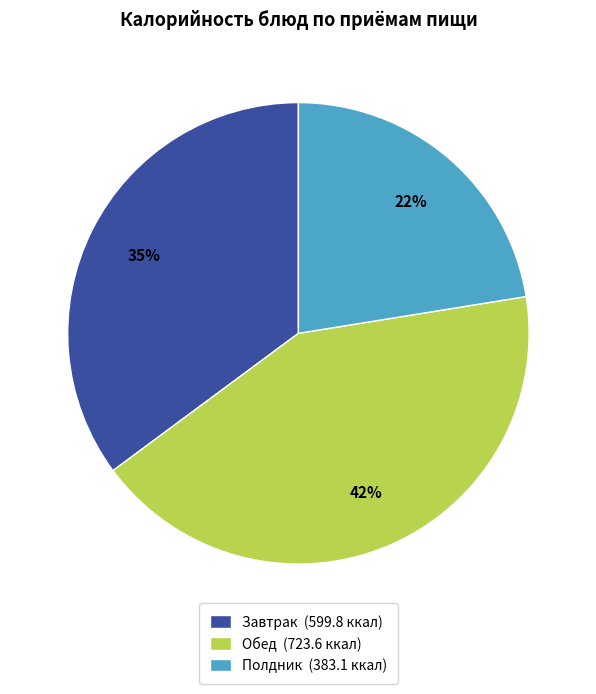

To the nearest percent, what is the difference between the largest and smallest slice percentages?

20%